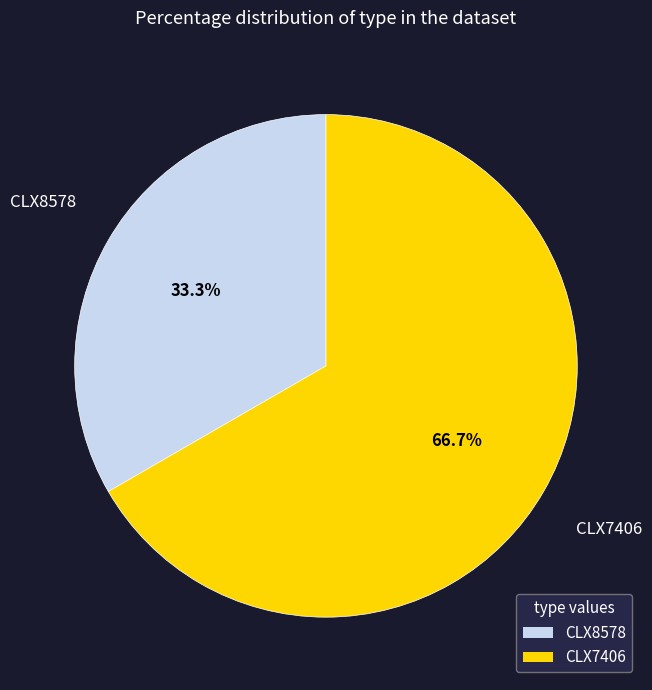

What portion of the pie excludes CLX8578?

66.7%